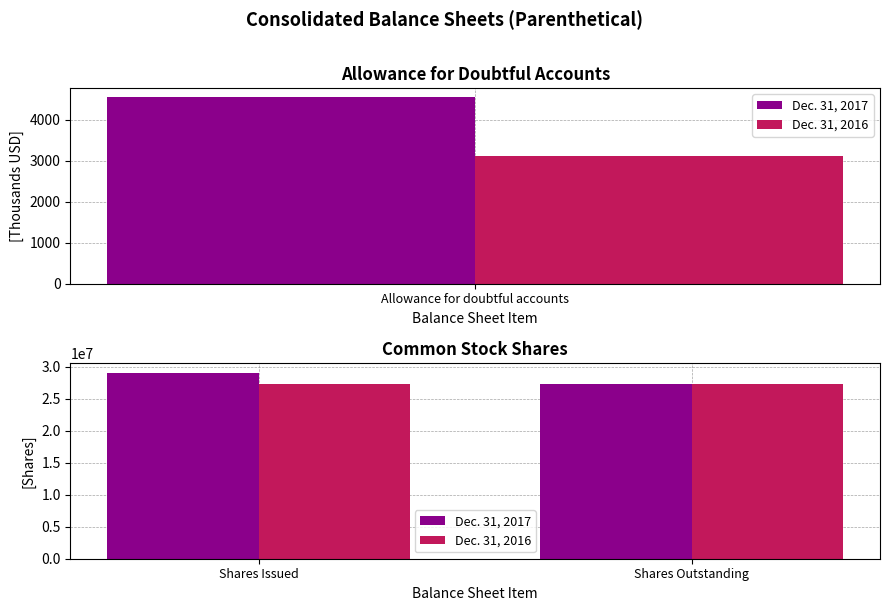

What is the maximum value for Dec. 31, 2017?

29058117